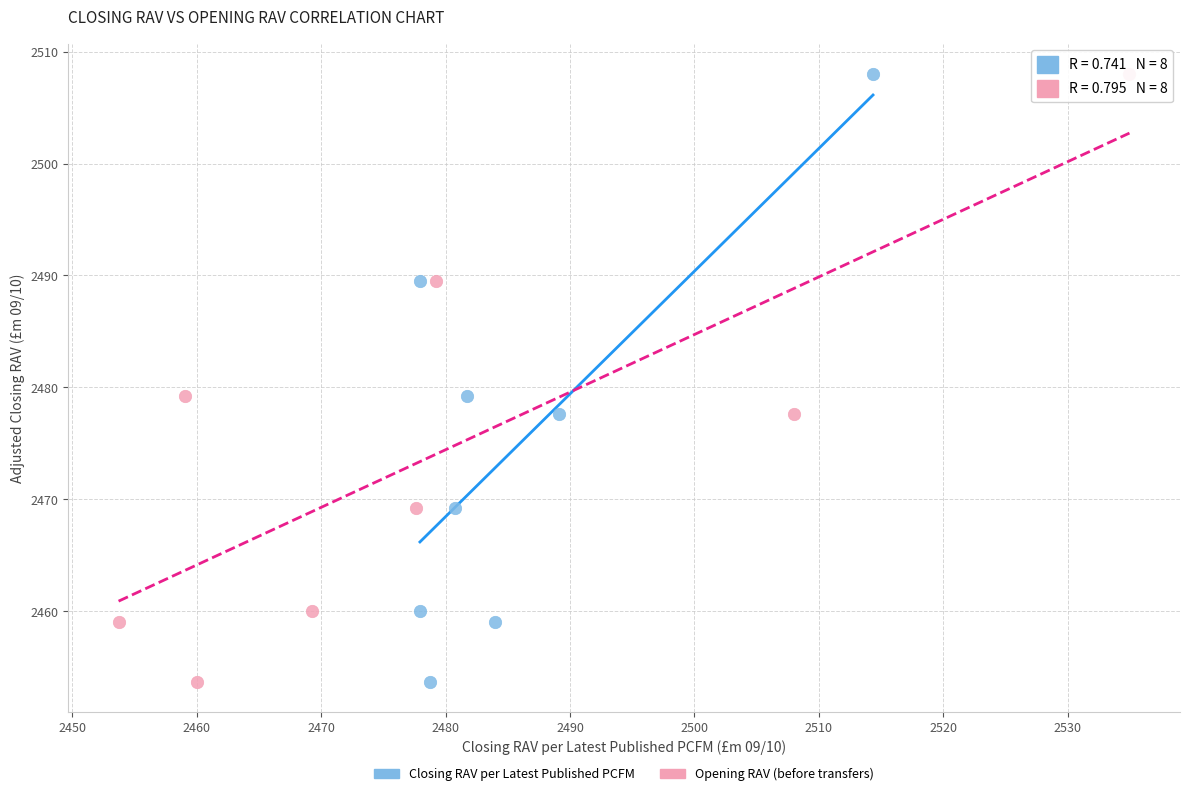

What are all the series names shown in the legend?

Closing RAV per Latest Published PCFM, Opening RAV (before transfers)